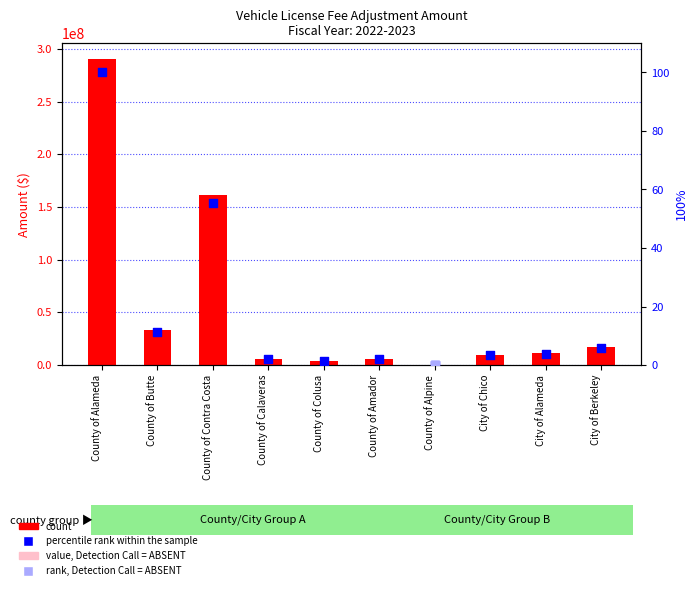

What is the total value across all series at County of Calaveras?

5908083.0